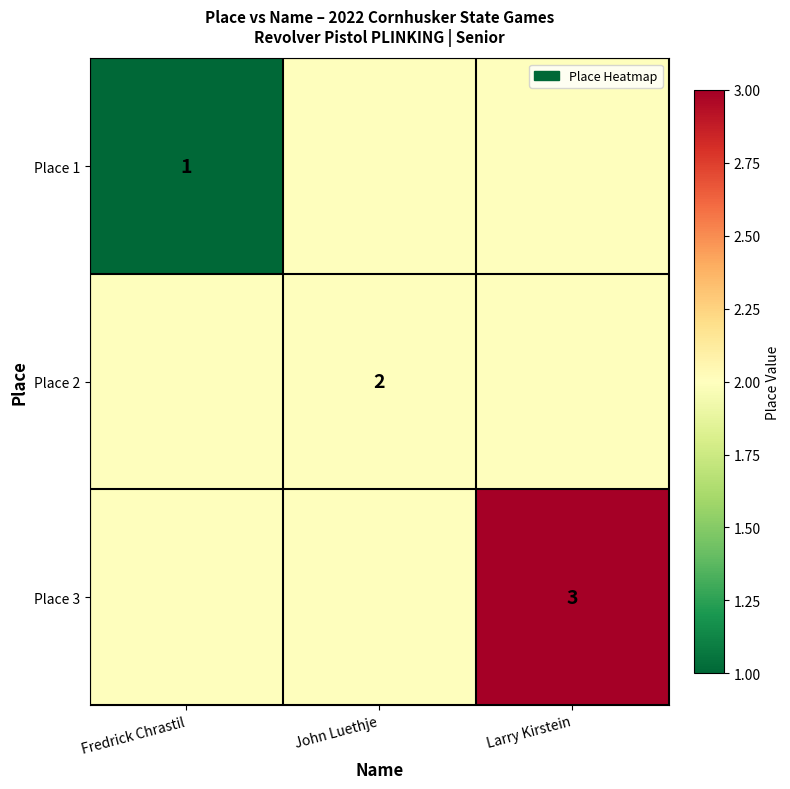

True or false: Place 2 has a value of 2 at John Luethje.

True